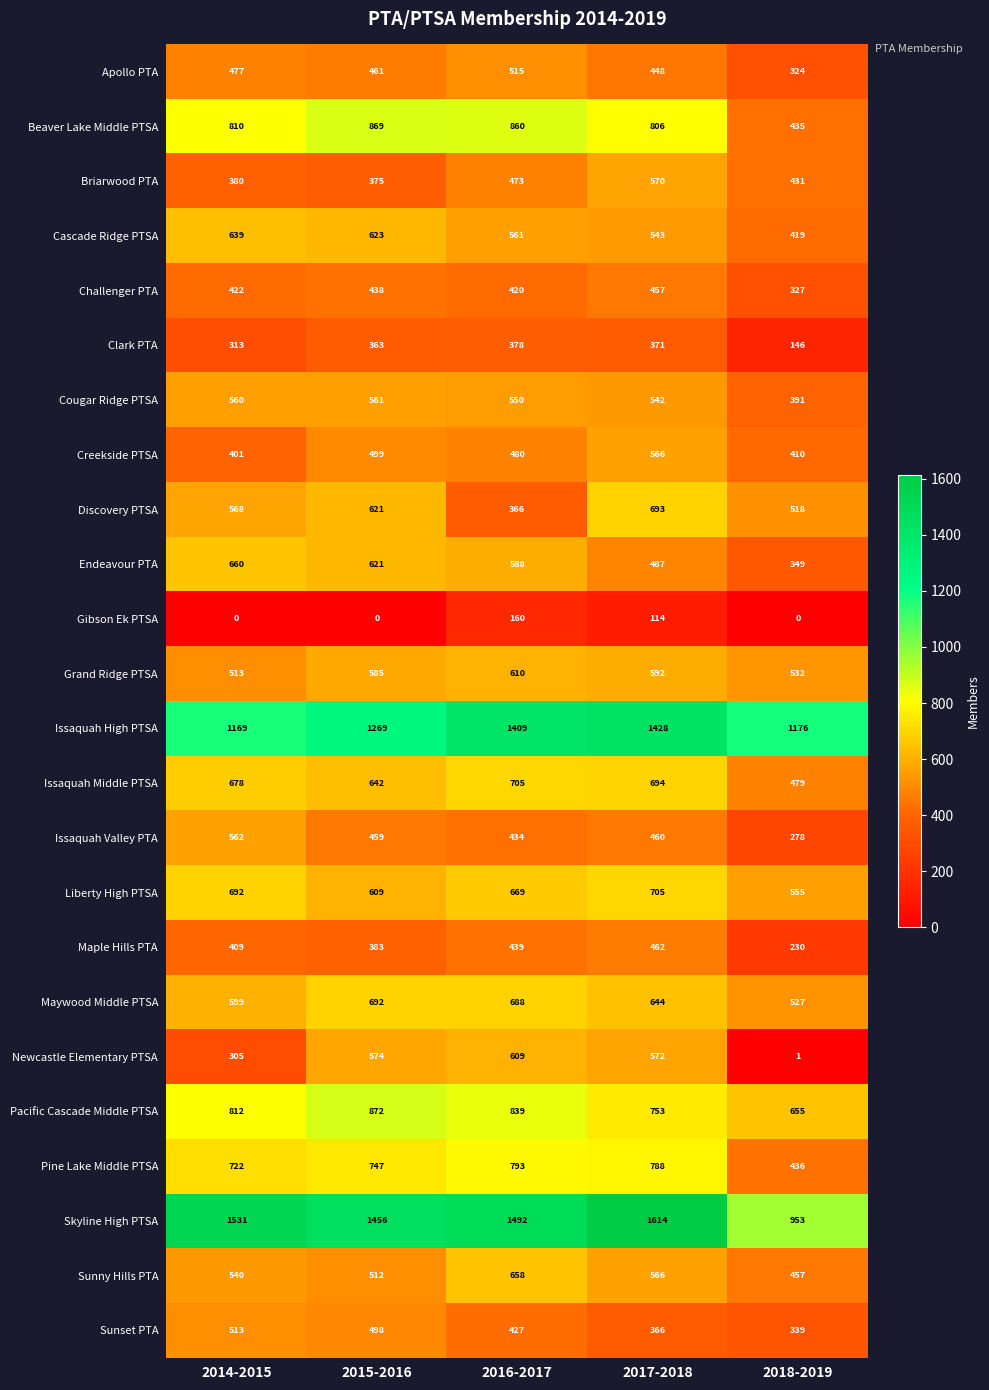

What is the difference between the highest and lowest values at 2017-2018?

1500